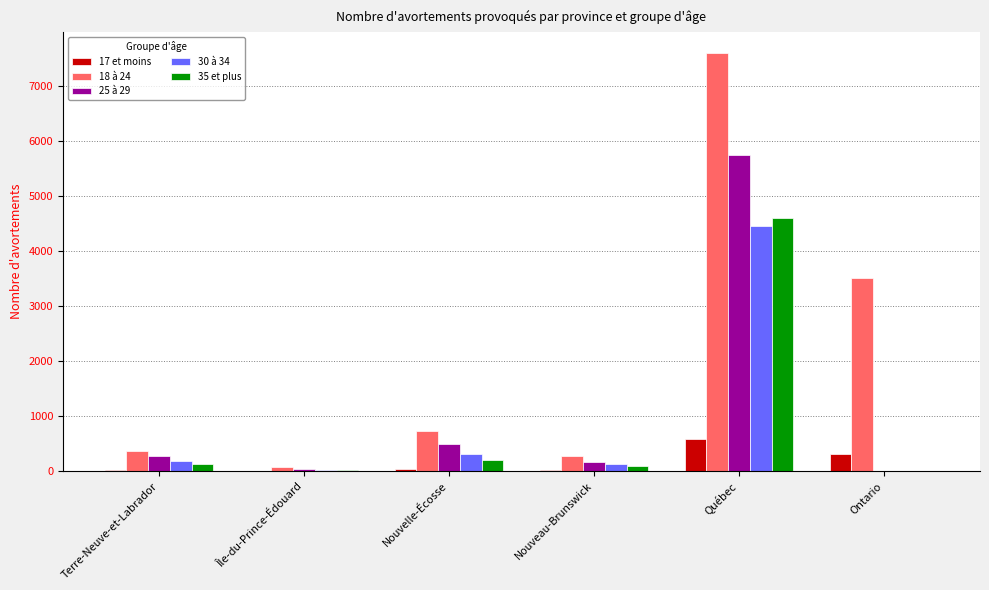

At which category is the sum across all series the highest?

Québec